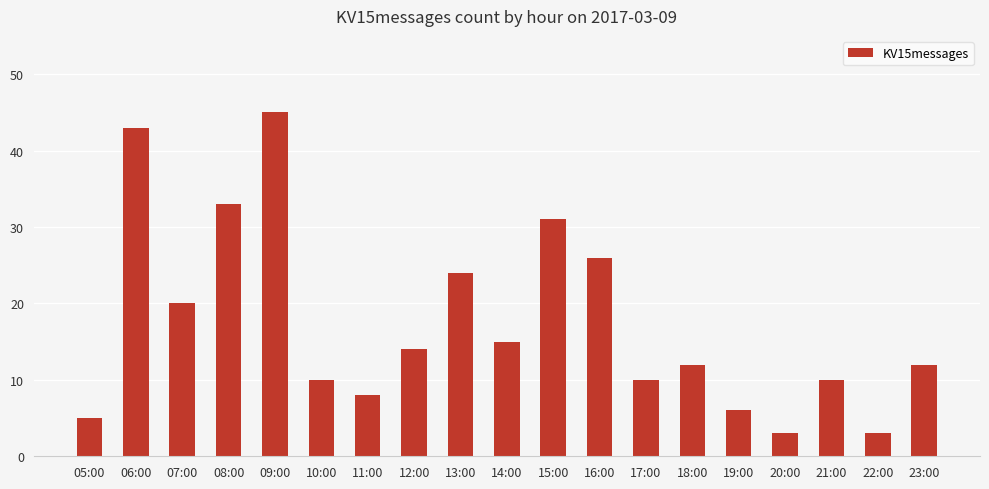

Approximately how many times larger is the value at 05:00 compared to 21:00?

0.5